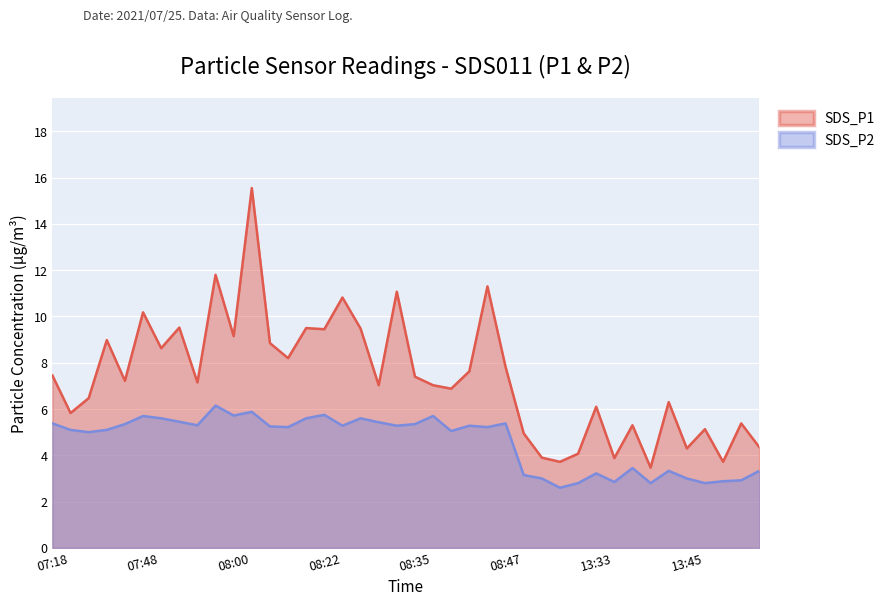

Is the value of SDS_P1 at 07:50 greater than the value of SDS_P2 at 07:22?

Yes